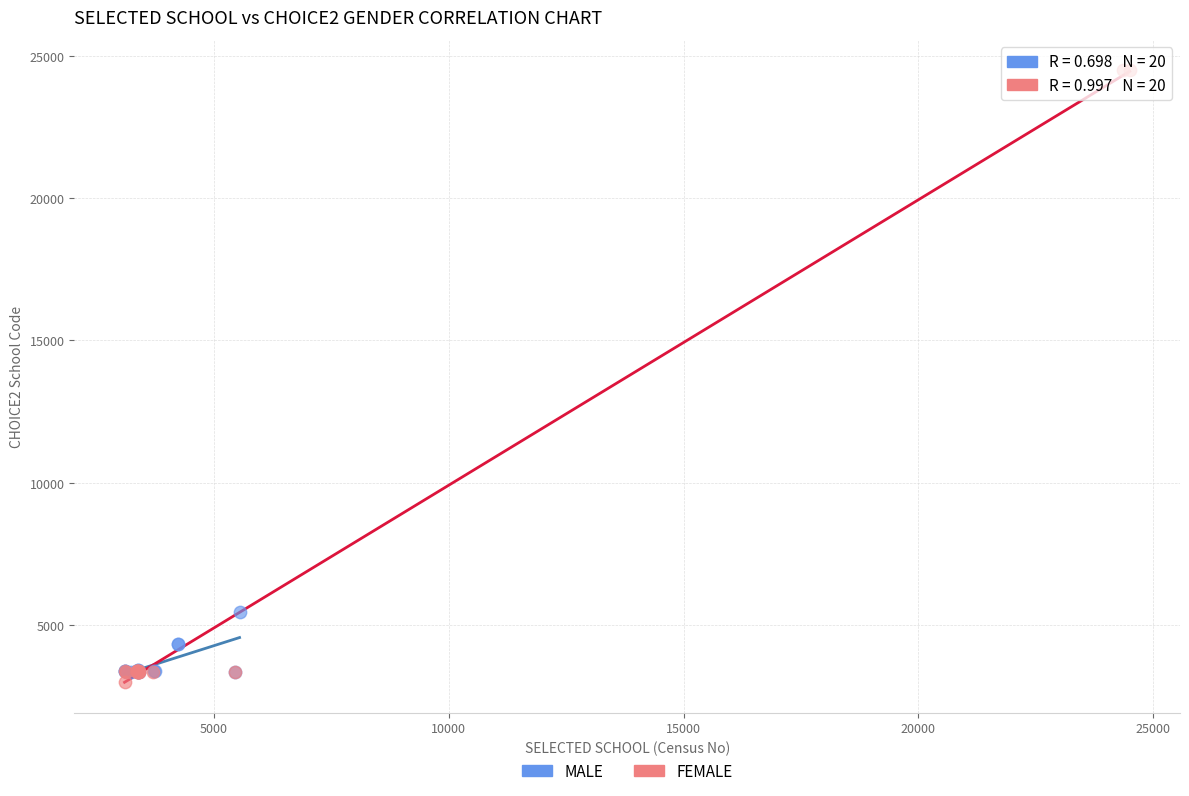

Which series reaches the maximum Y coordinate?

FEMALE